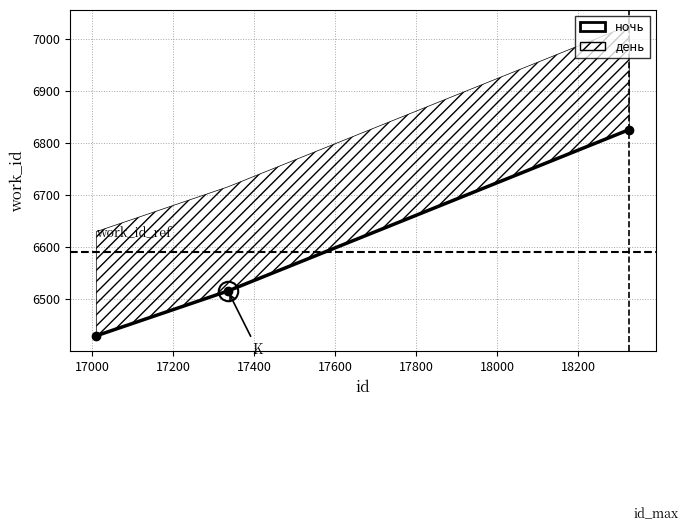

How many values exceed 6516?

1